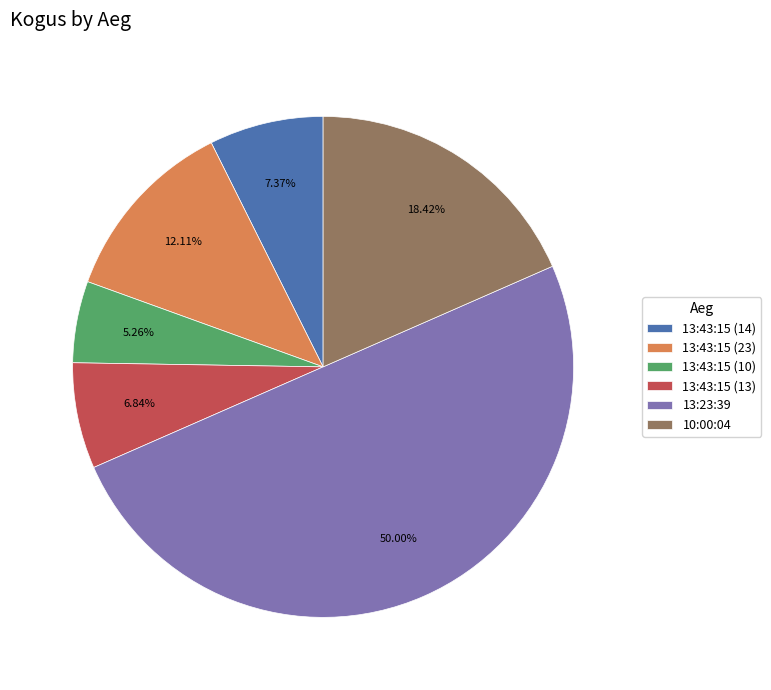

What is the smallest slice in the pie chart?

13:43:15 (10)